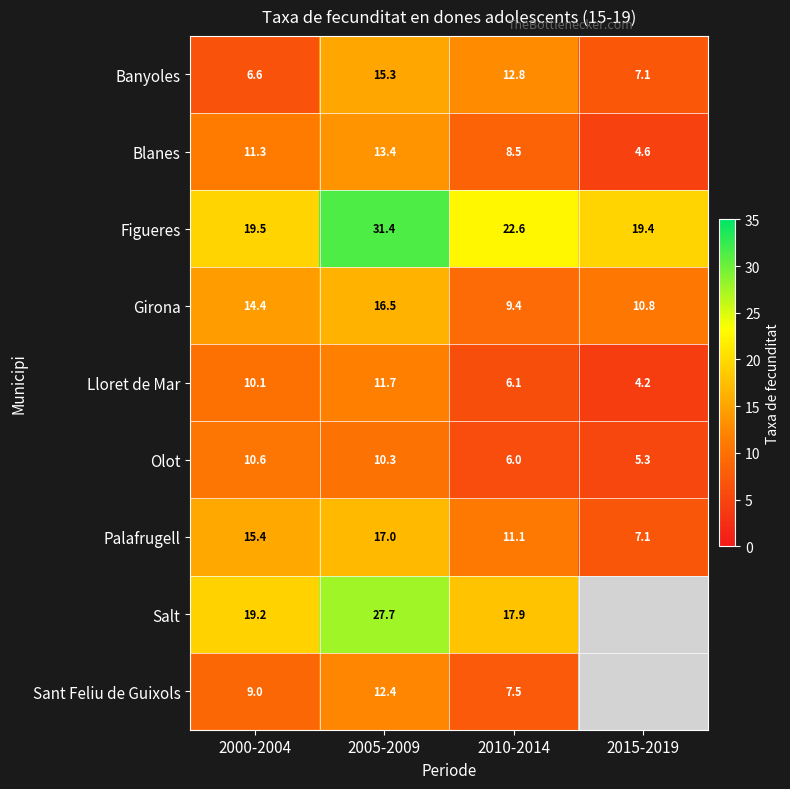

The value of Banyoles at 2005-2009 is 15.3. True or false?

True